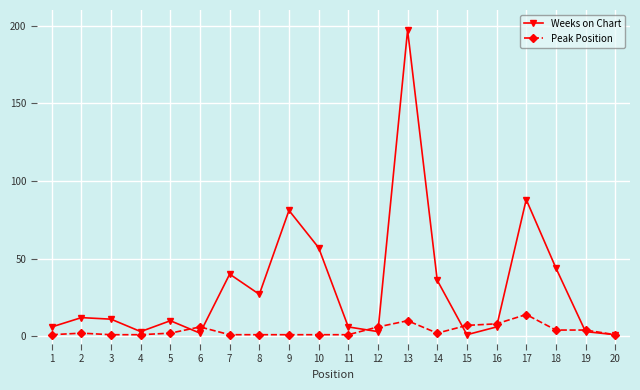

How many series are shown in this chart?

2